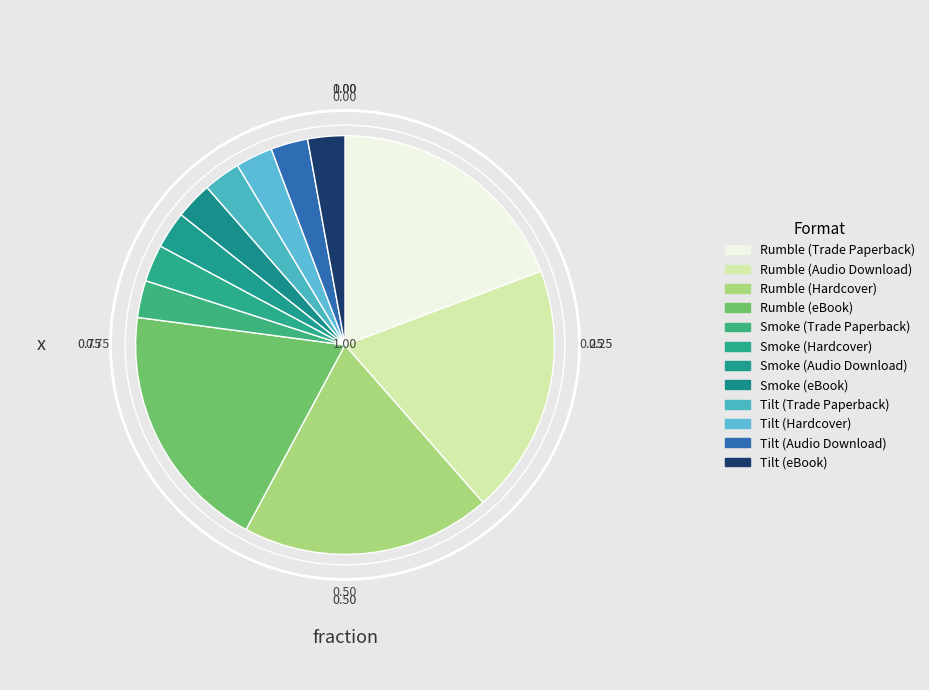

Count the number of slices in the pie.

12